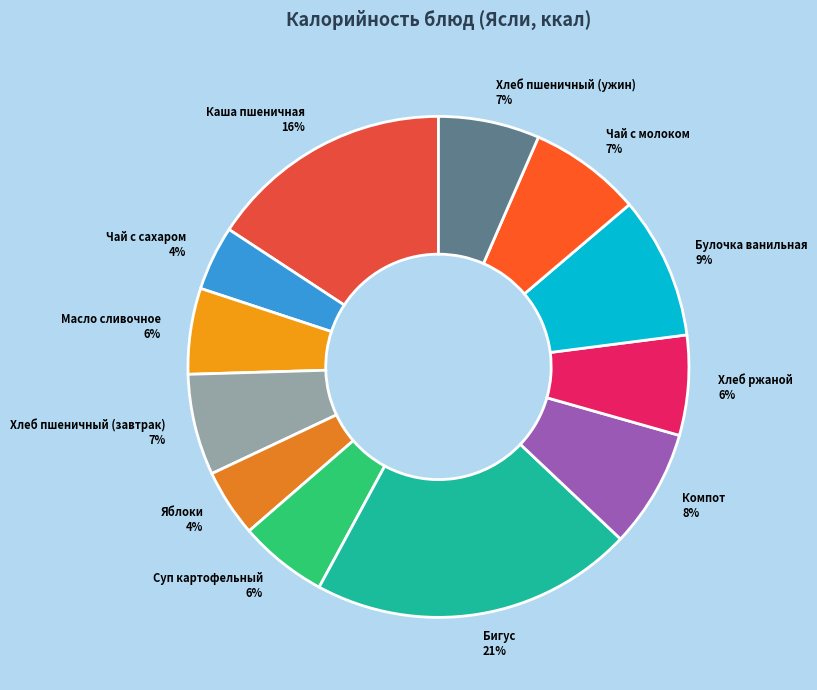

The Хлеб пшеничный (завтрак) slice represents 1% of the pie. True or false?

False